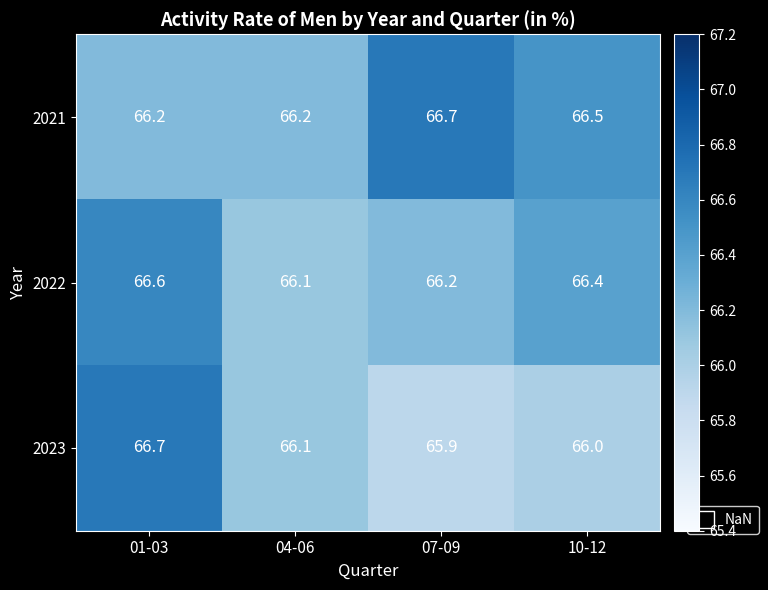

At which category does the chart reach its minimum across all series?

07-09